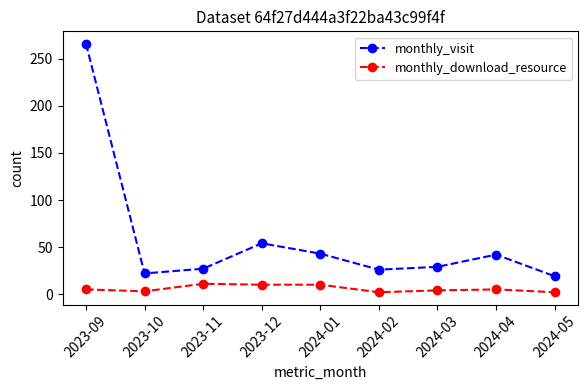

What is the label of the 7th point from the right?

2023-11